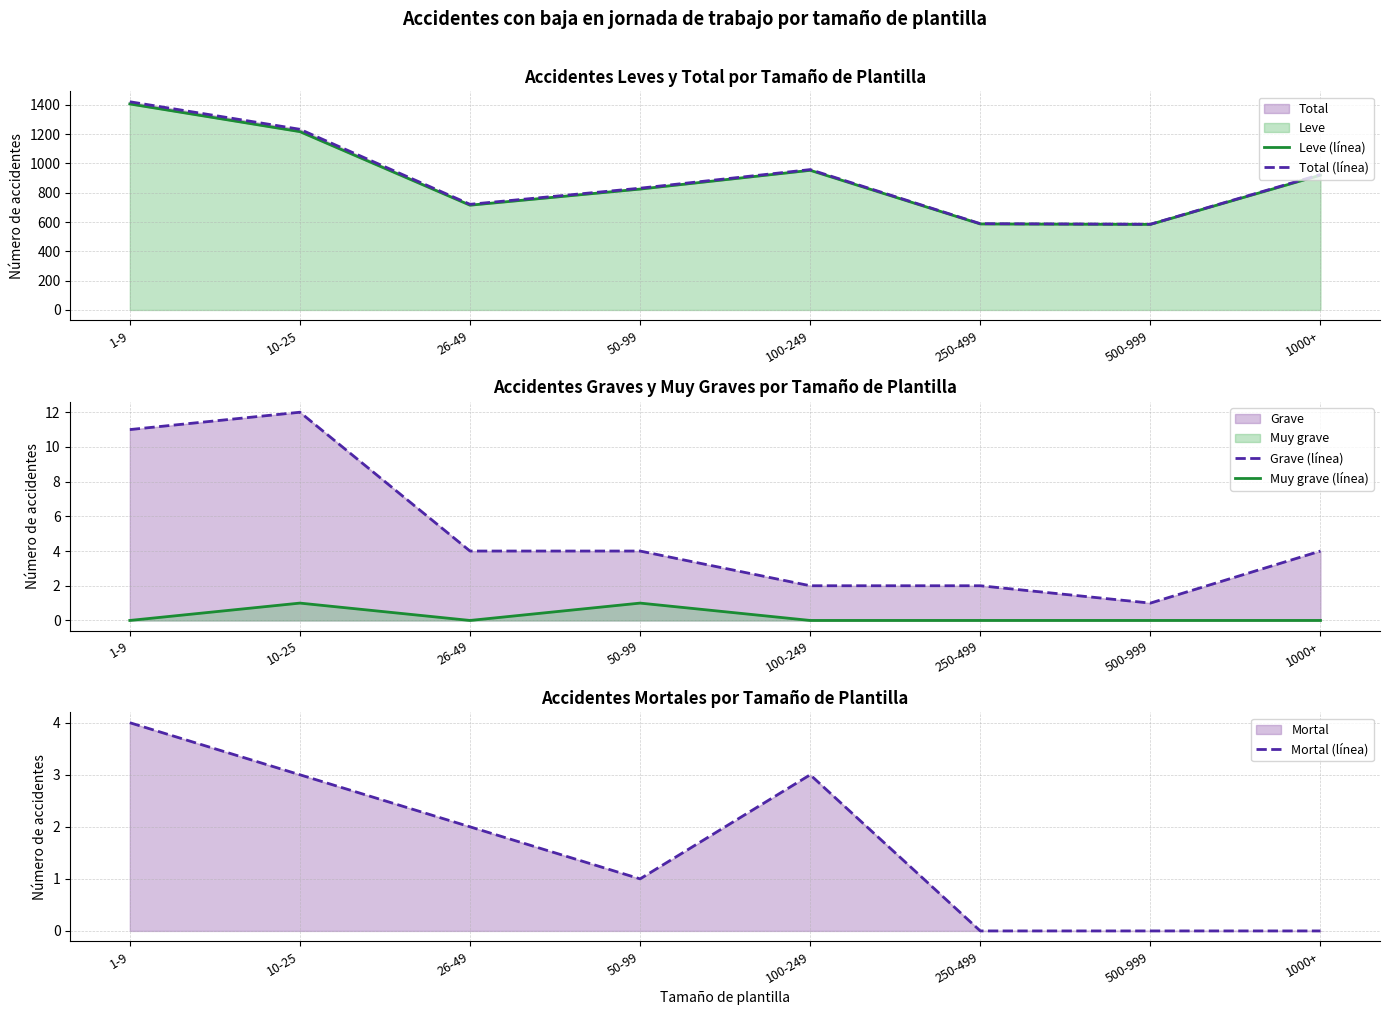

What position from the right is 50-99?

5